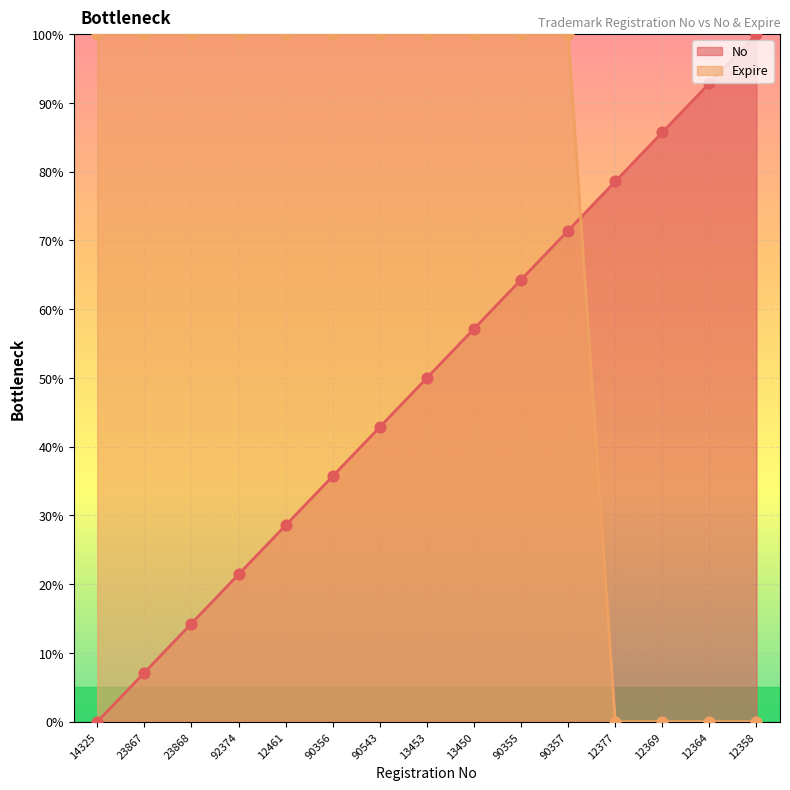

At how many categories does at least one series exceed 67?

15